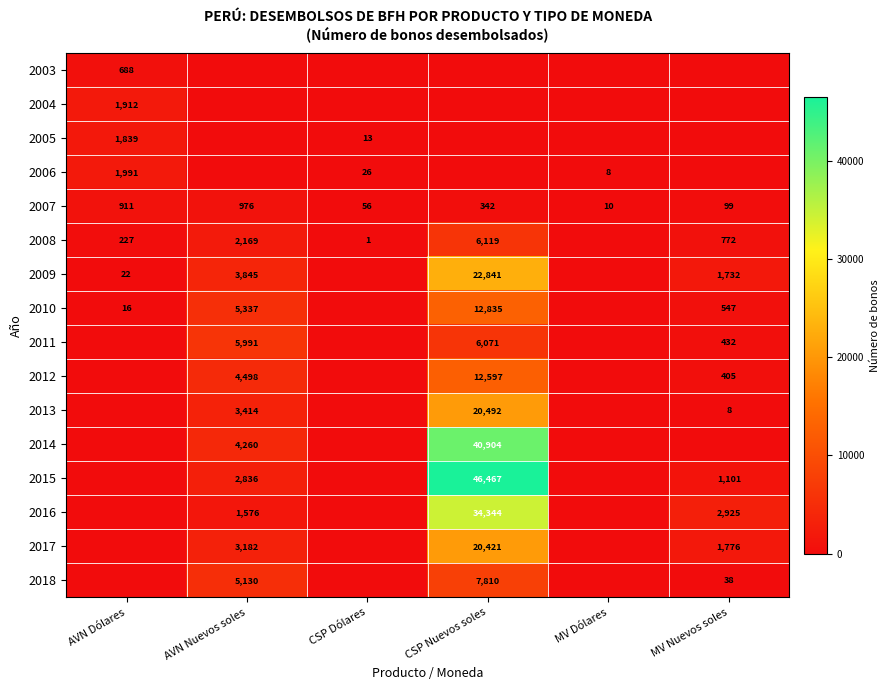

Which category has the lowest value in the 2007 series?

MV Dólares